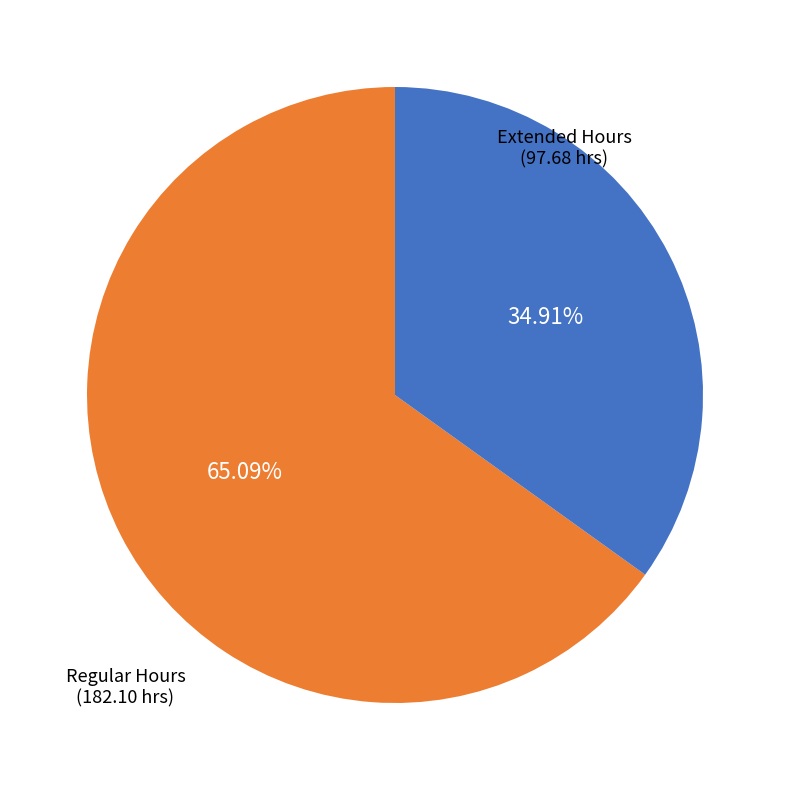

Between Extended Hours and Regular Hours, which is larger?

Regular Hours